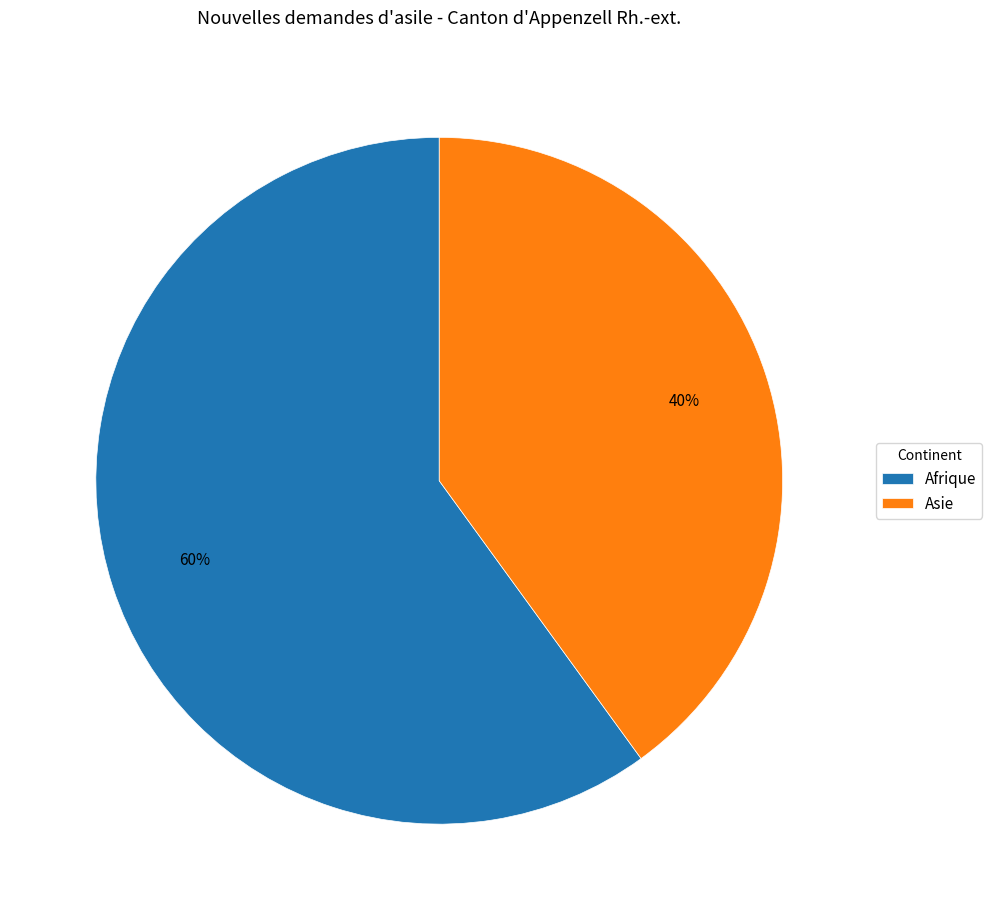

Which slice is the largest?

Afrique